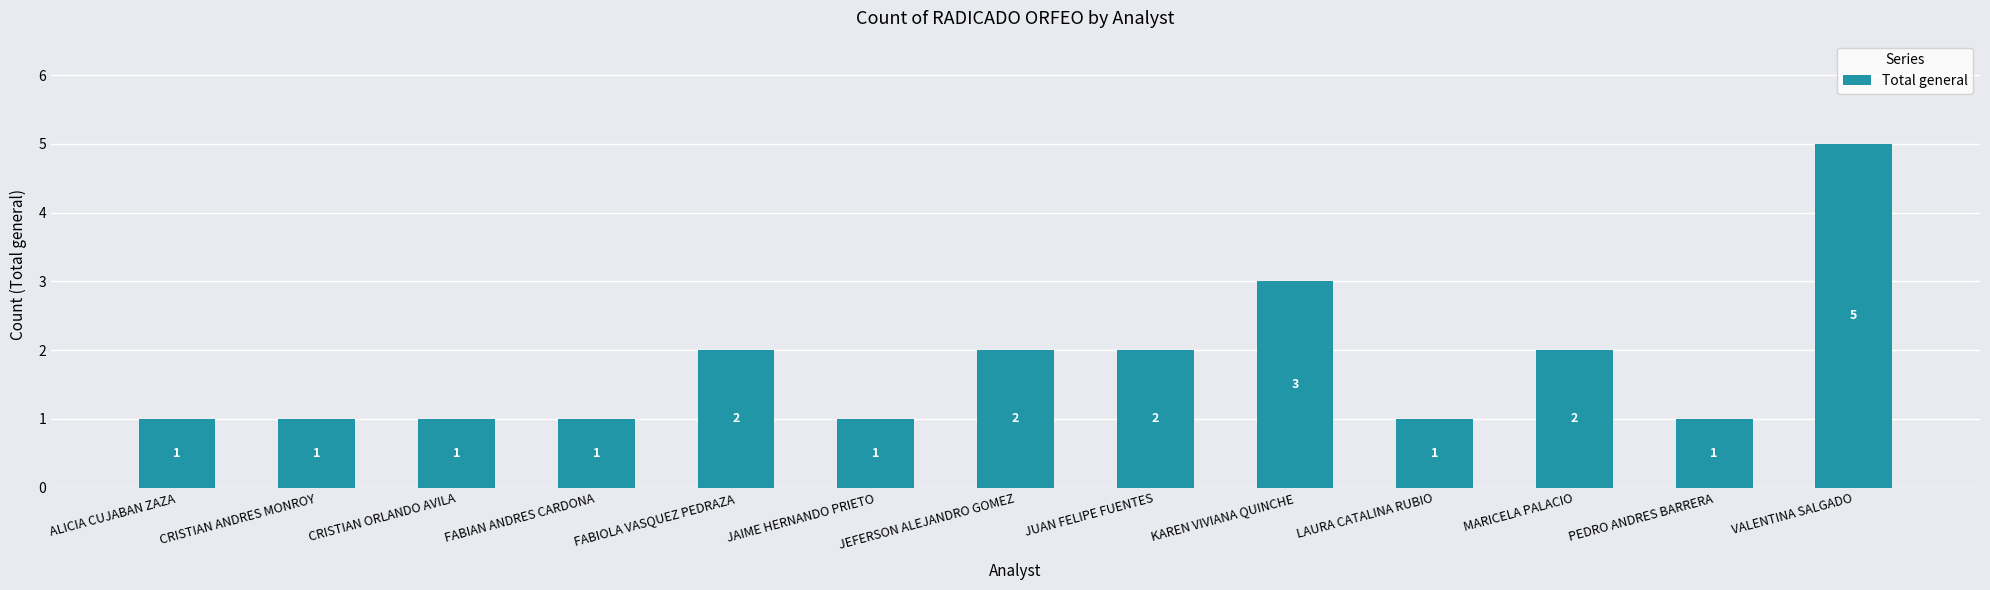

Does the chart contain any negative values?

No